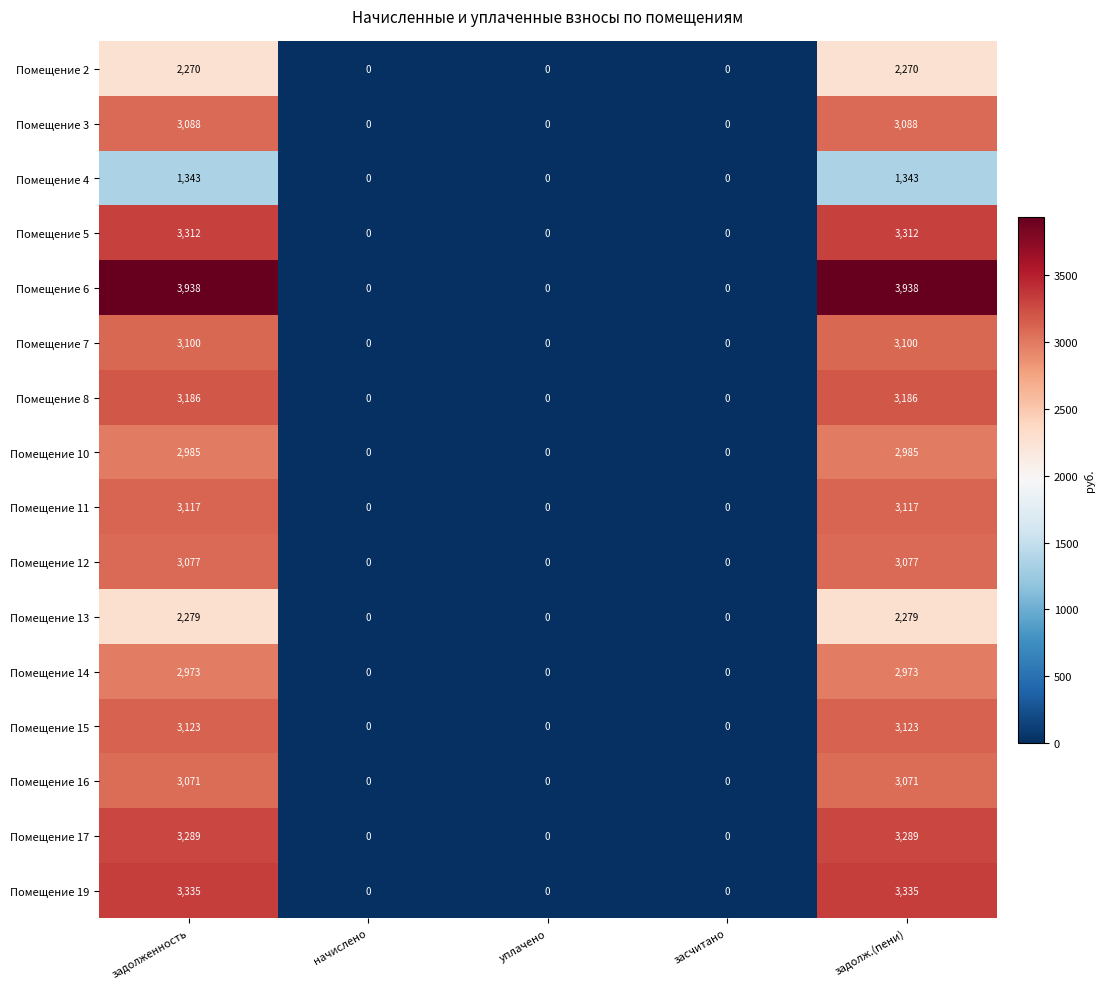

Rank the series at задолж.(пени) from highest to lowest value.

Помещение 6, Помещение 19, Помещение 5, Помещение 17, Помещение 8, Помещение 15, Помещение 11, Помещение 7, Помещение 3, Помещение 12, Помещение 16, Помещение 10, Помещение 14, Помещение 13, Помещение 2, Помещение 4